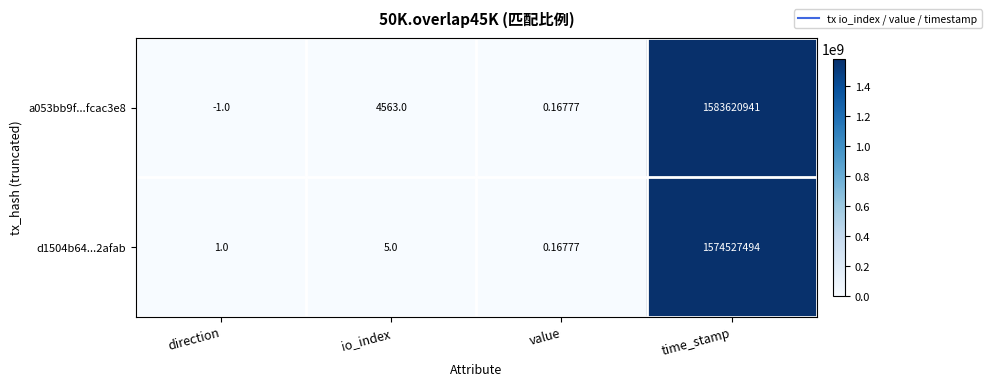

Which label corresponds to the largest value in the chart?

time_stamp